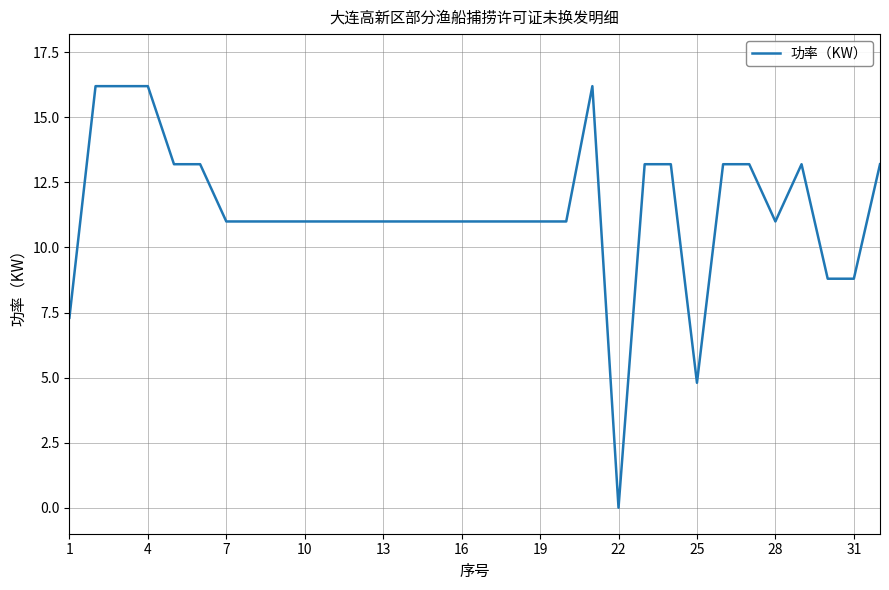

What is the greatest value displayed?

16.2